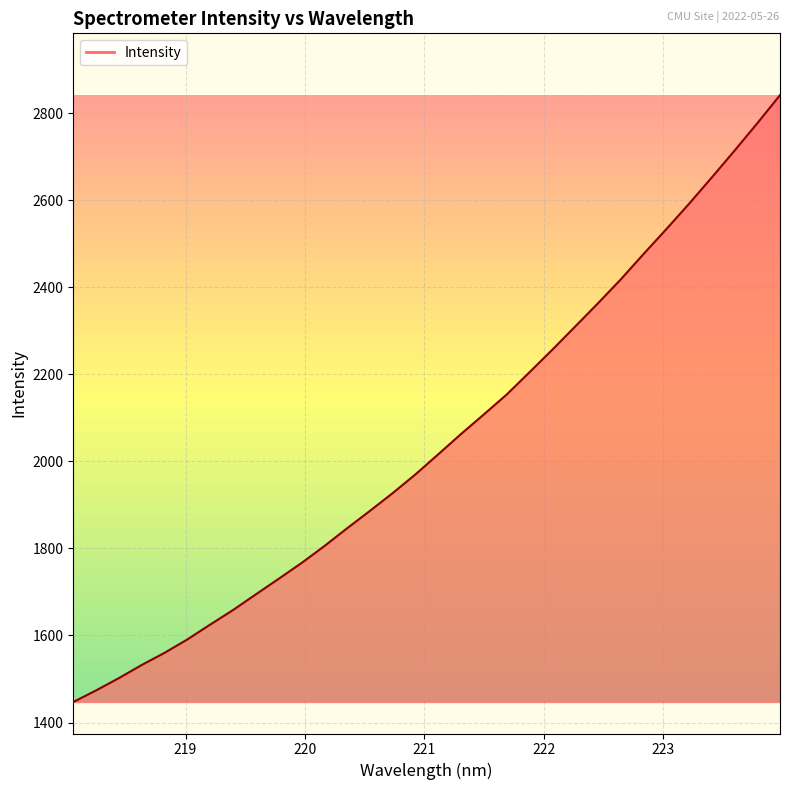

How many lines are shown in the chart?

1